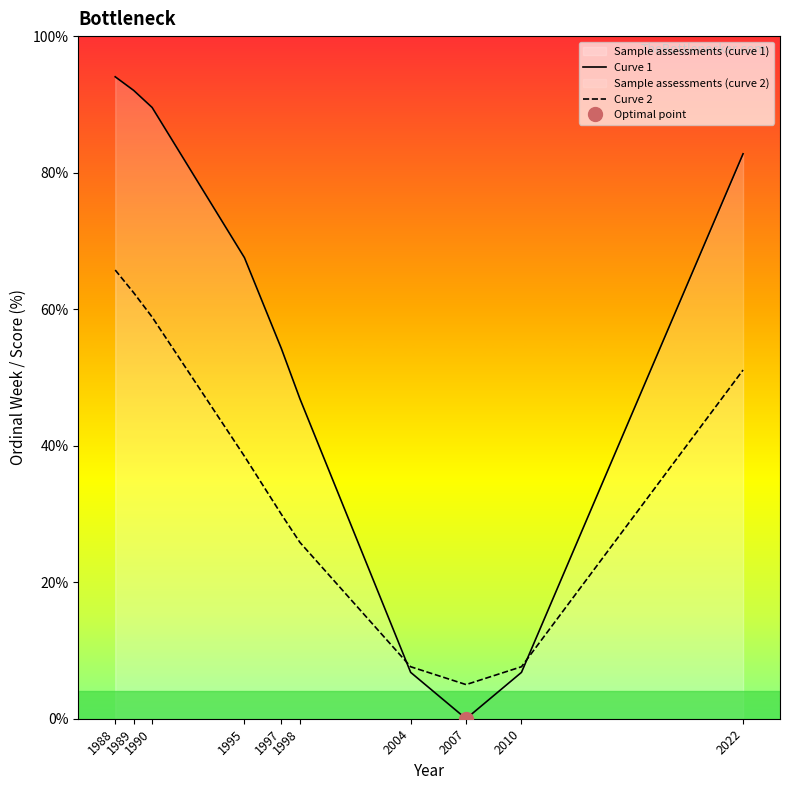

At which category does the chart reach its minimum across all series?

2007